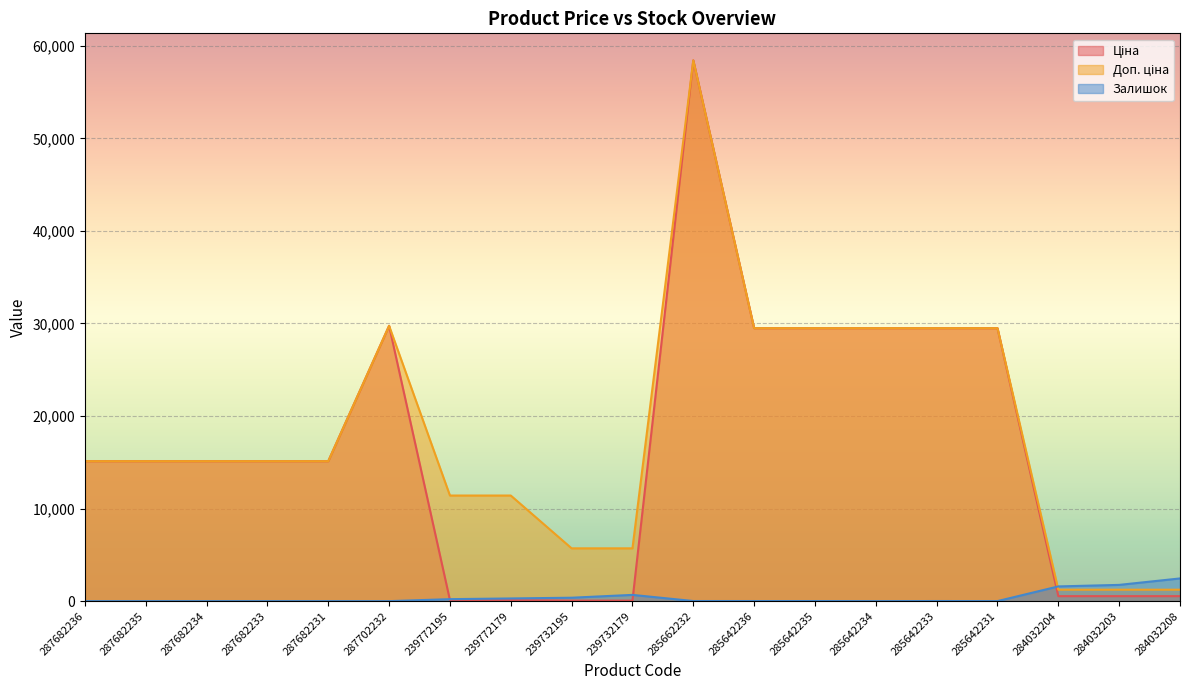

Where is Залишок nearest to the value 1226?

284032204